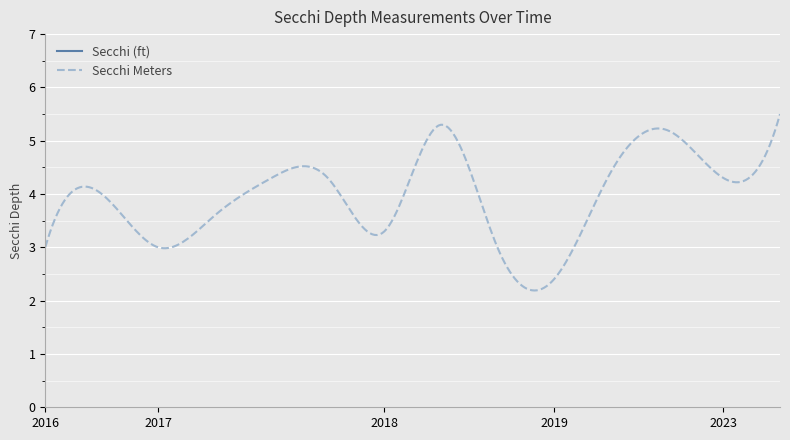

Reading left to right, extract all data points from this chart.

Secchi (ft): 2016-07-03=10.0	2016-07-29=13.0	2017-06-25=10.0	2017-07-08=12.0	2017-08-13=14.0	2017-09-04=14.0	2018-06-24=11.0	2018-07-29=17.5	2018-09-03=10.0	2019-05-02=8.0	2019-06-30=14.5	2019-09-02=17.0	2023-06-24=14.0	2023-07-30=18.0
Secchi Meters: 2016-07-03=3.0	2016-07-29=4.0	2017-06-25=3.0	2017-07-08=3.6	2017-08-13=4.3	2017-09-04=4.3	2018-06-24=3.3	2018-07-29=5.3	2018-09-03=3.0	2019-05-02=2.4	2019-06-30=4.4	2019-09-02=5.2	2023-06-24=4.3	2023-07-30=5.5